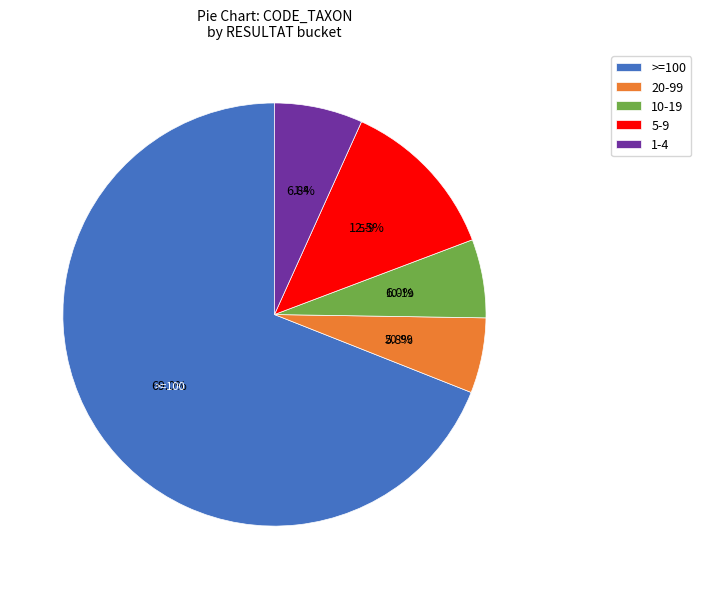

How many slices are in this pie chart?

5